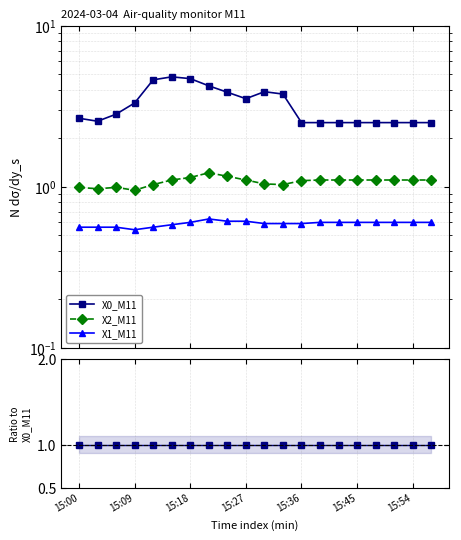

True or false: X1_M11 and X2_M11 intersect in this chart.

False